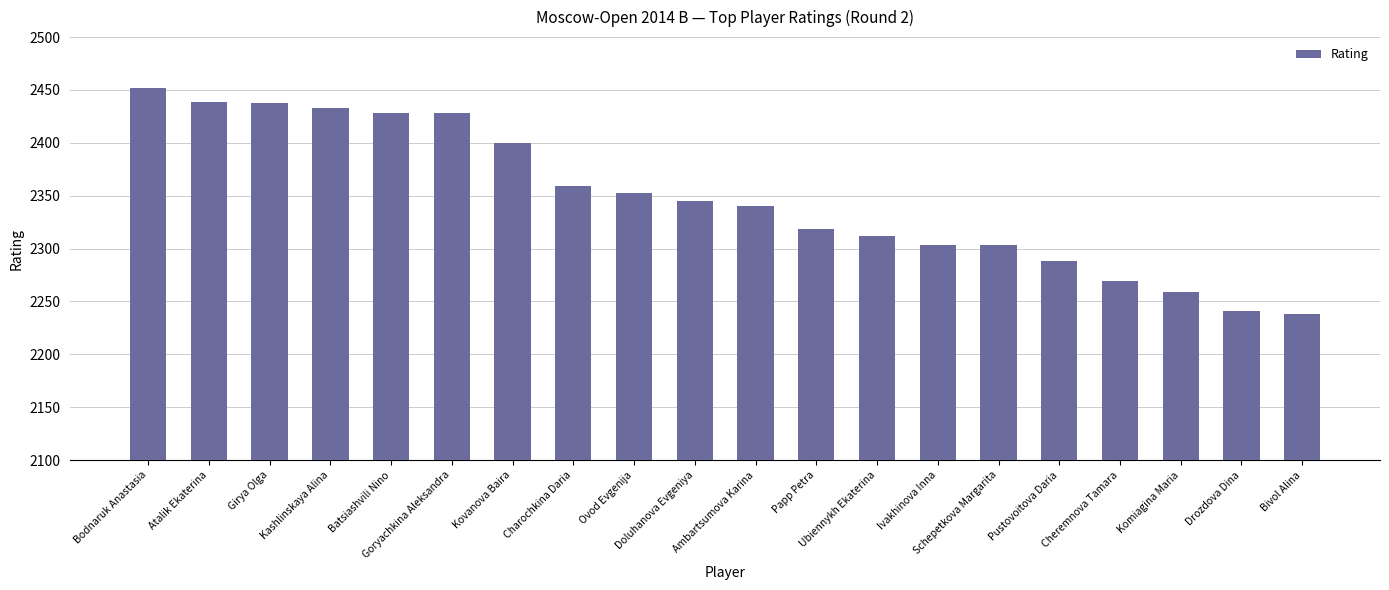

What is the maximum value shown in the chart?

2452